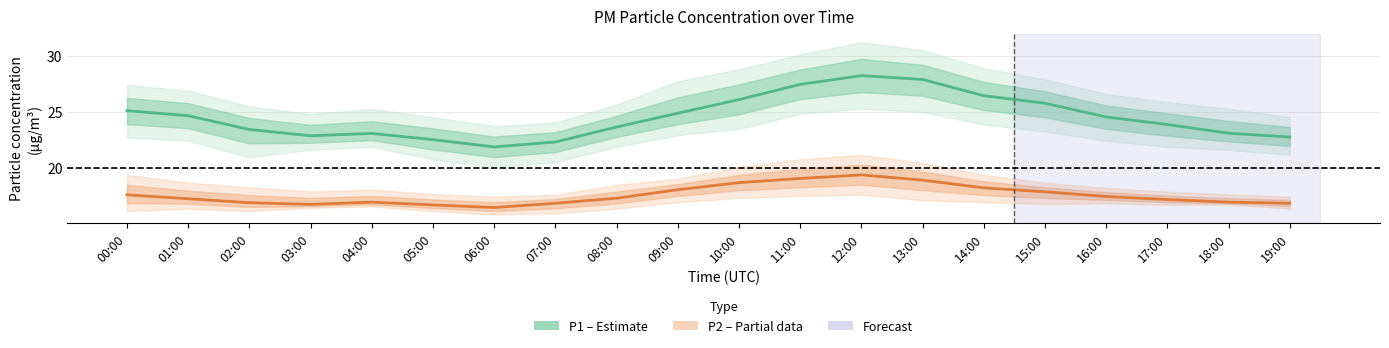

Which category has the highest value in the P2 (PM2.5) series?

12:00